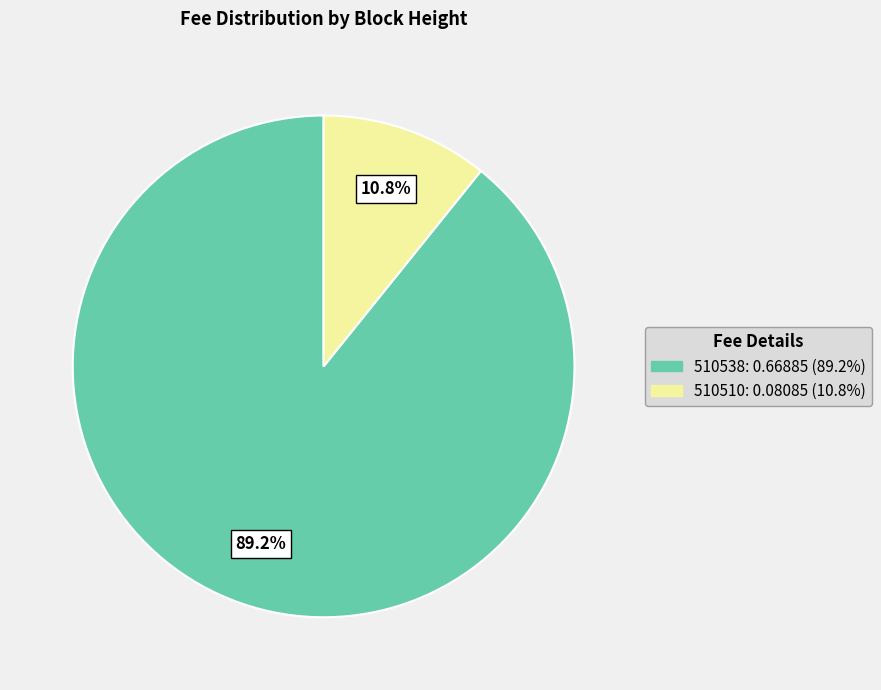

To the nearest percent, what is the difference between the largest and smallest slice percentages?

78%